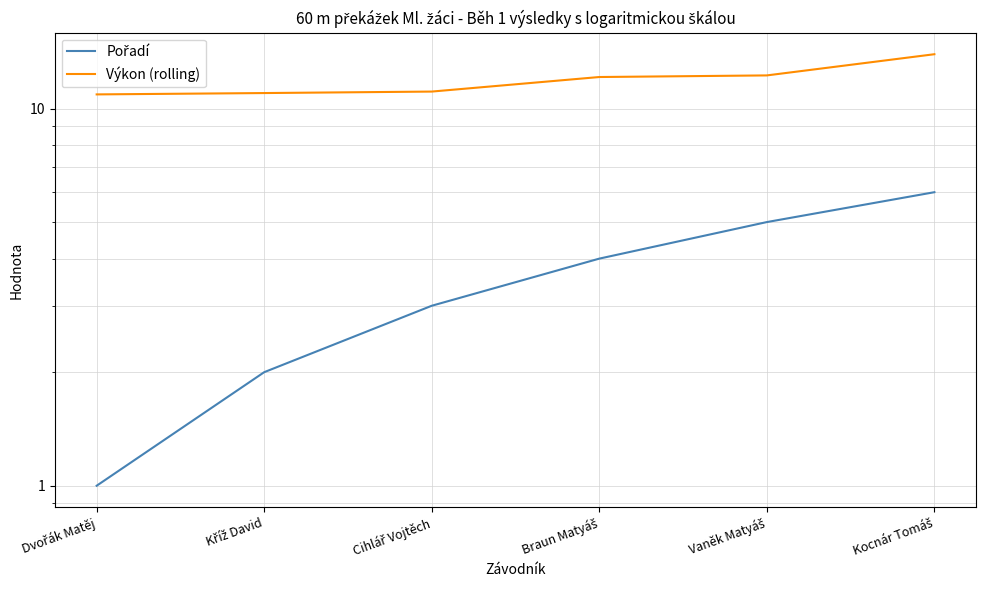

At which category is the sum across all series the highest?

Kocnár Tomáš